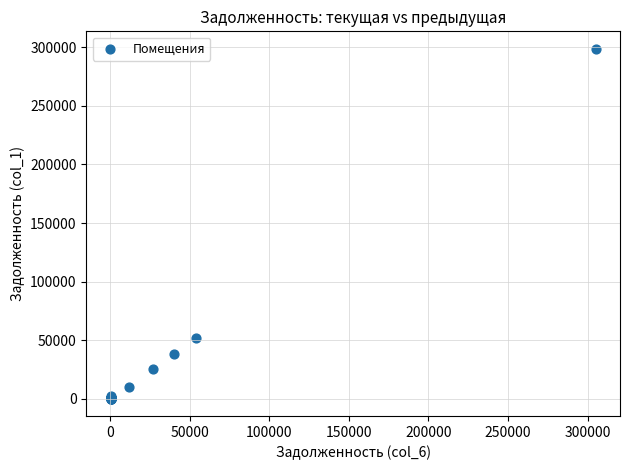

What Y value in the scatter plot is closest to 149419?

52363.1